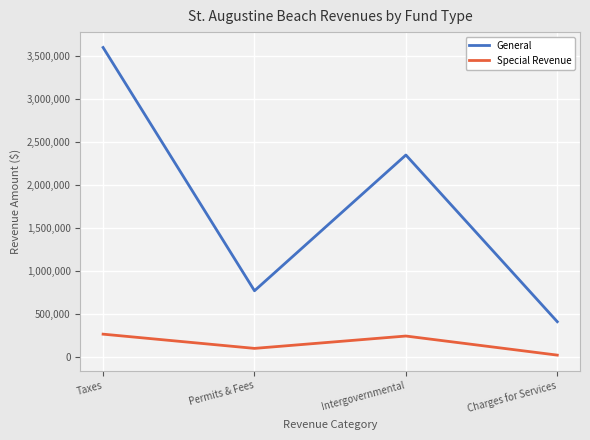

True or false: Special Revenue has a value of 22493 at Charges for Services.

True